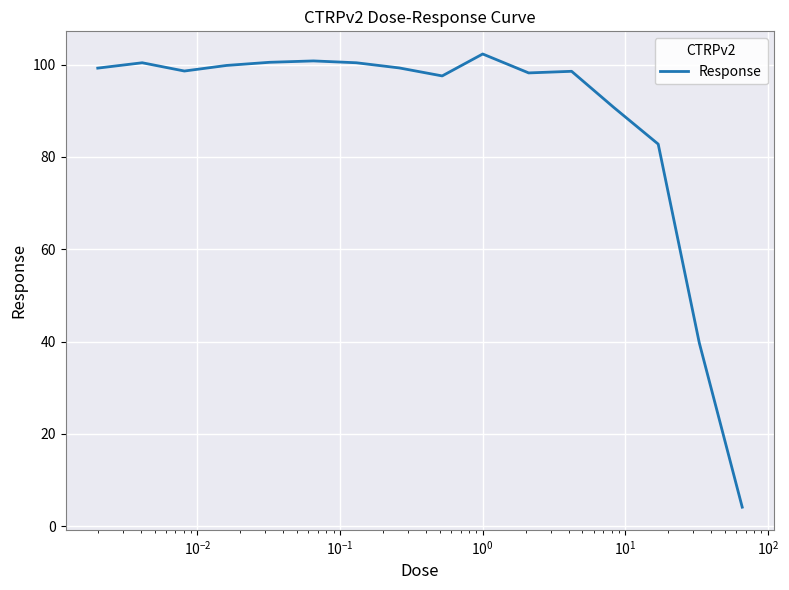

Does the chart have visible grid lines?

Yes